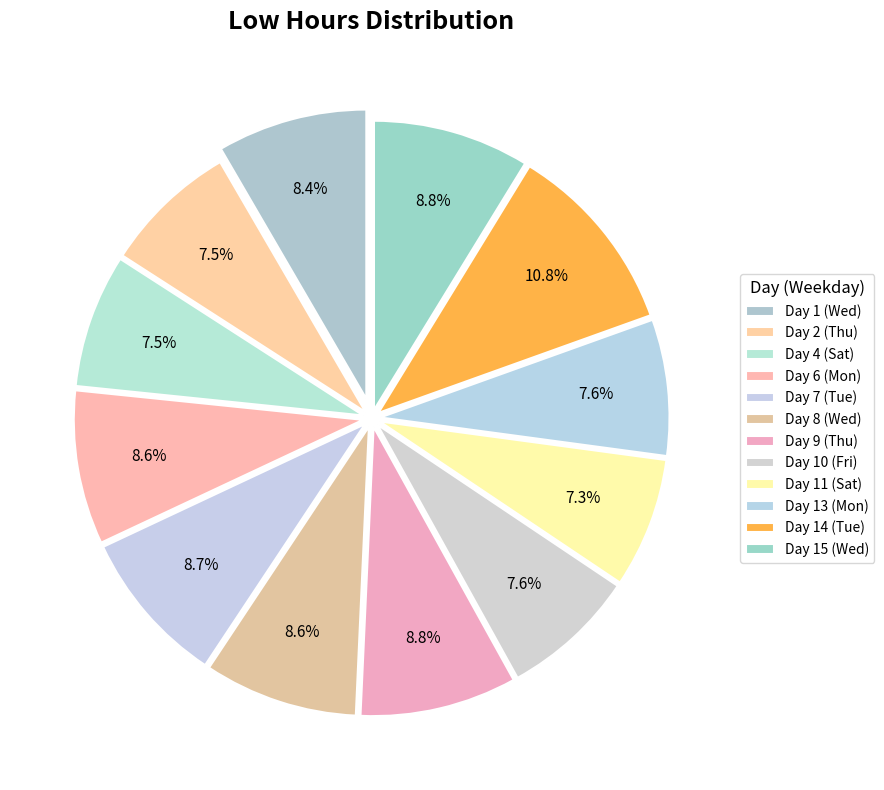

How many segments does this pie chart have?

12